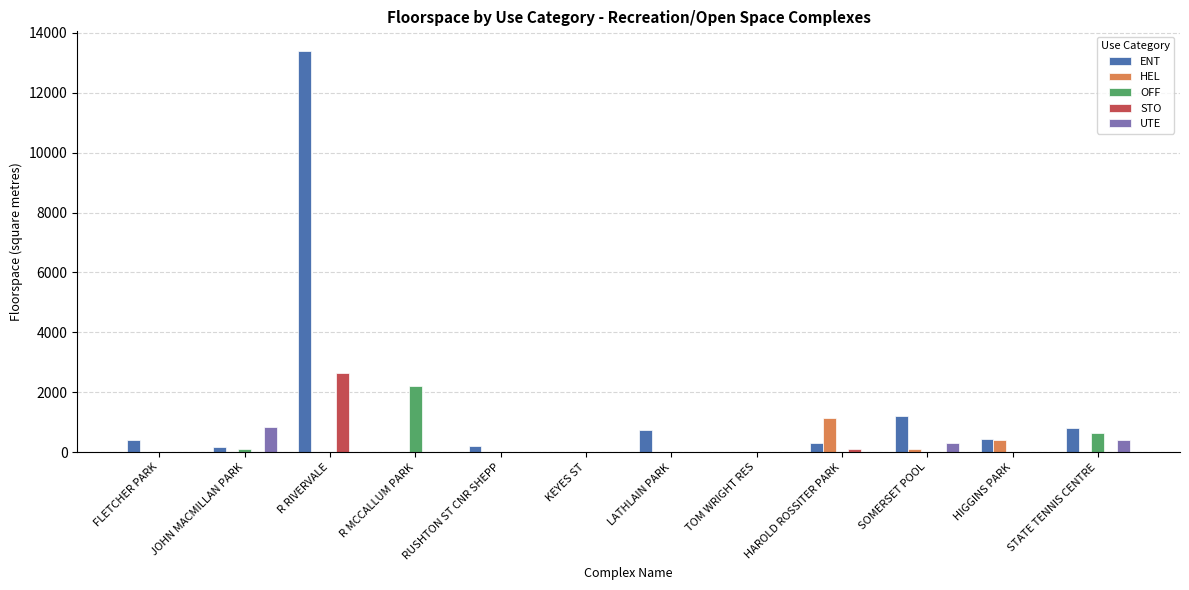

What is the highest value of the OFF series?

2195